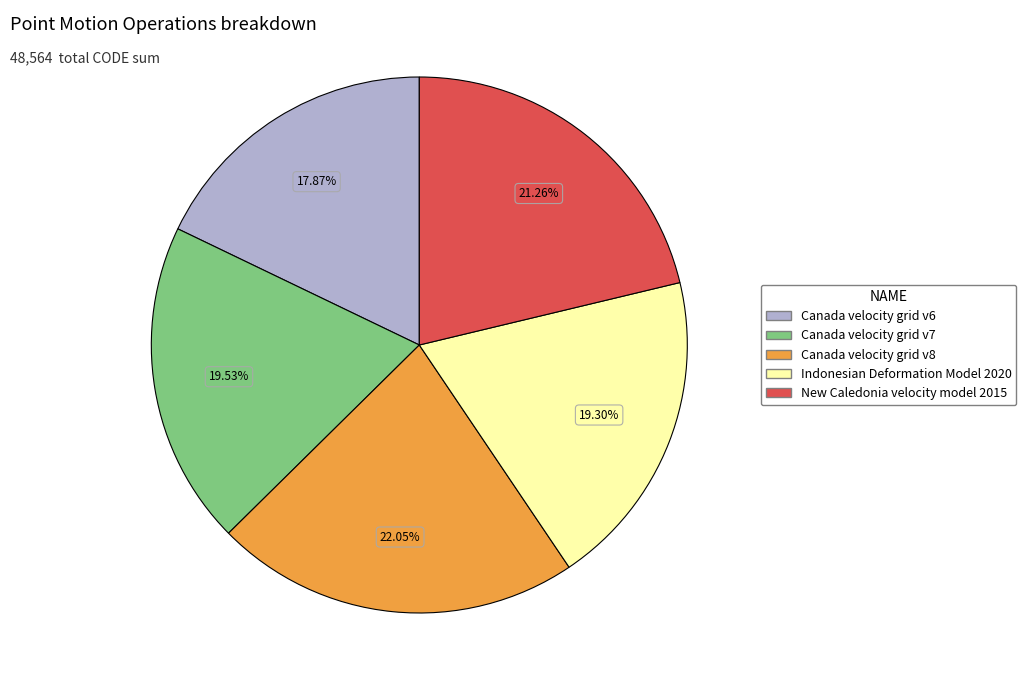

How many segments does this pie chart have?

5